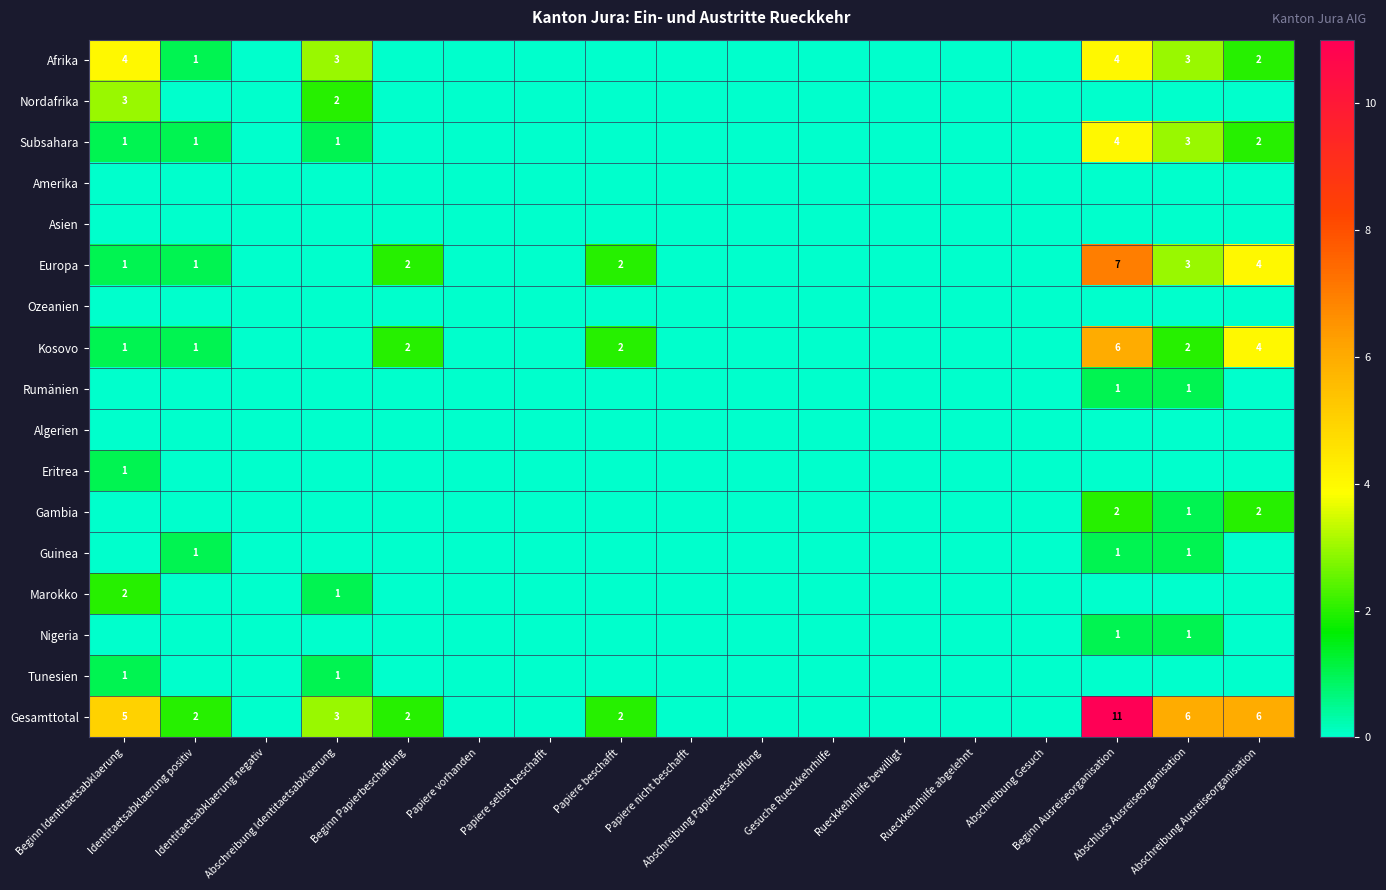

How many distinct data groups are displayed?

17